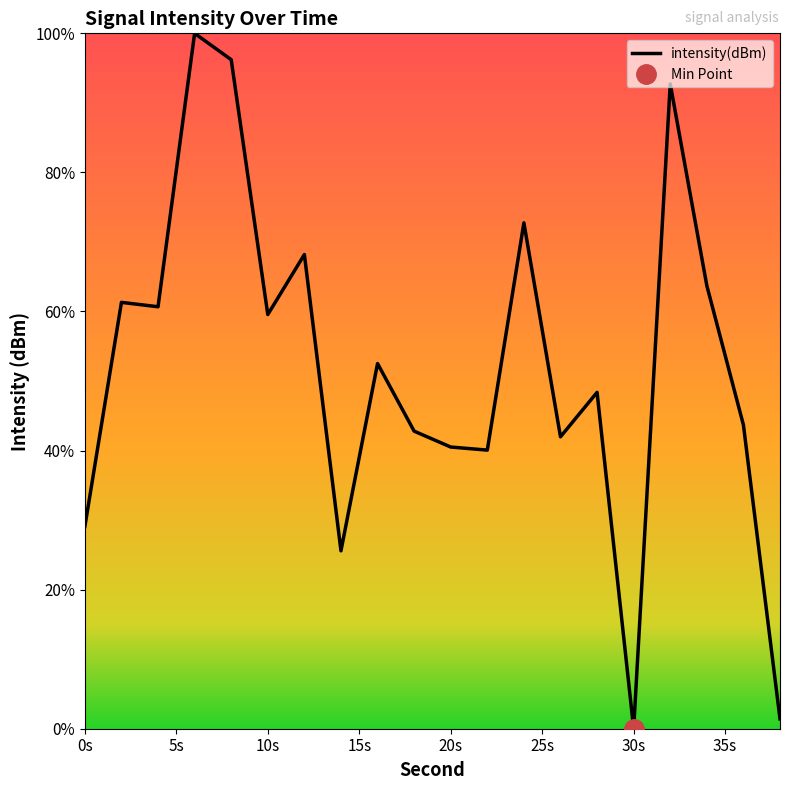

True or false: the data shows 55.8 at 32.

False